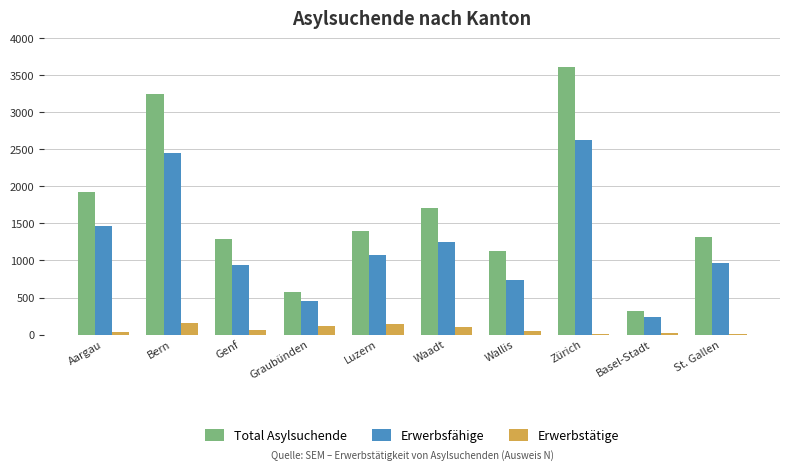

Are the bars horizontal?

No